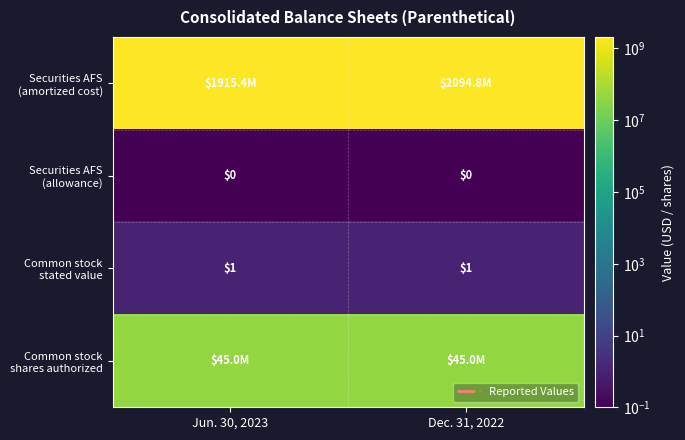

At which label is Securities AFS (allowance) closest to 0?

Jun. 30, 2023